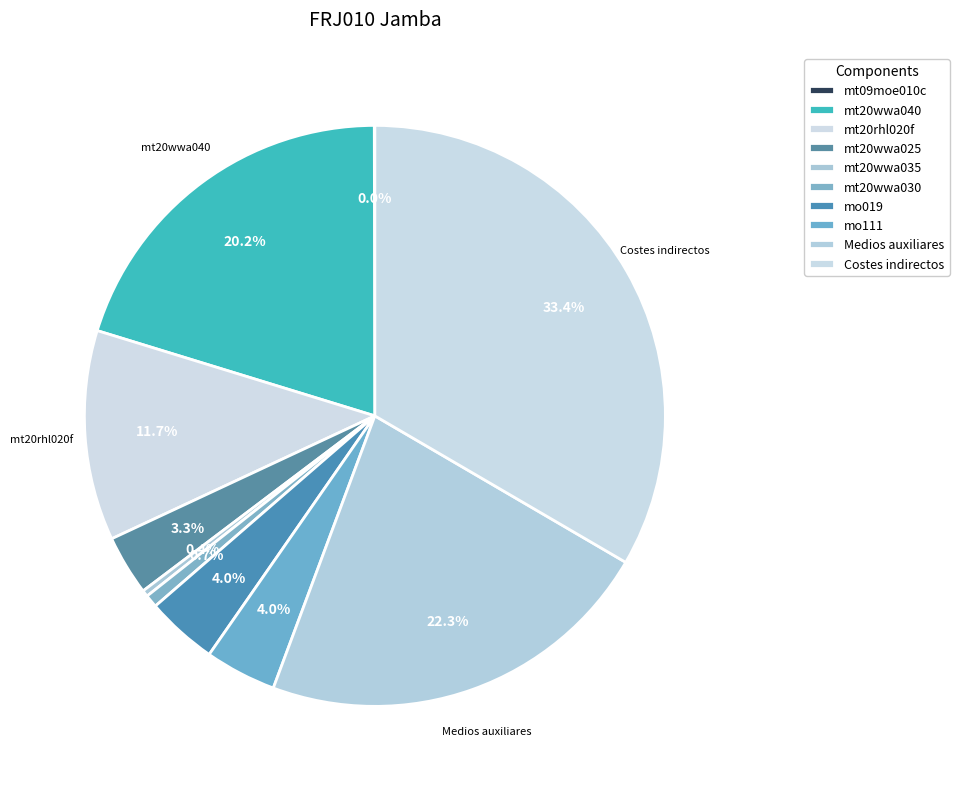

Is there any slice that represents more than half of the pie?

No